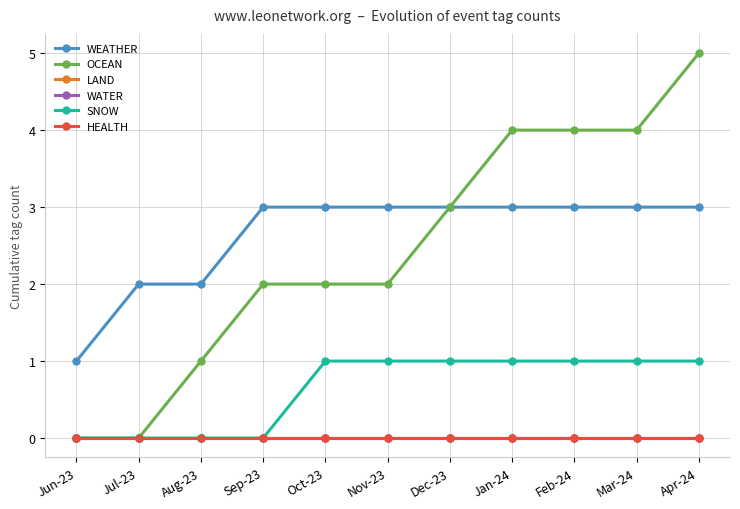

At Feb-24, list the series in order from smallest to largest.

LAND, WATER, HEALTH, SNOW, WEATHER, OCEAN